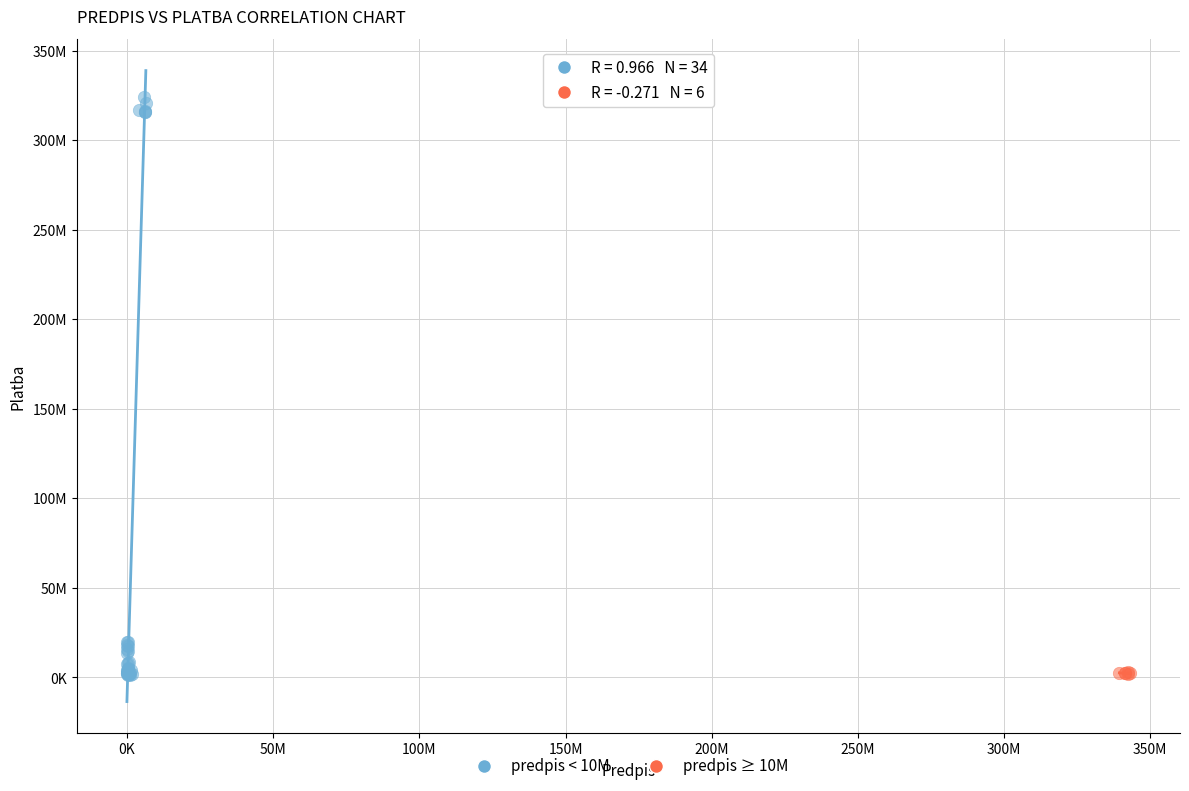

What are all the series names shown in the legend?

predpis < 10M, predpis ≥ 10M